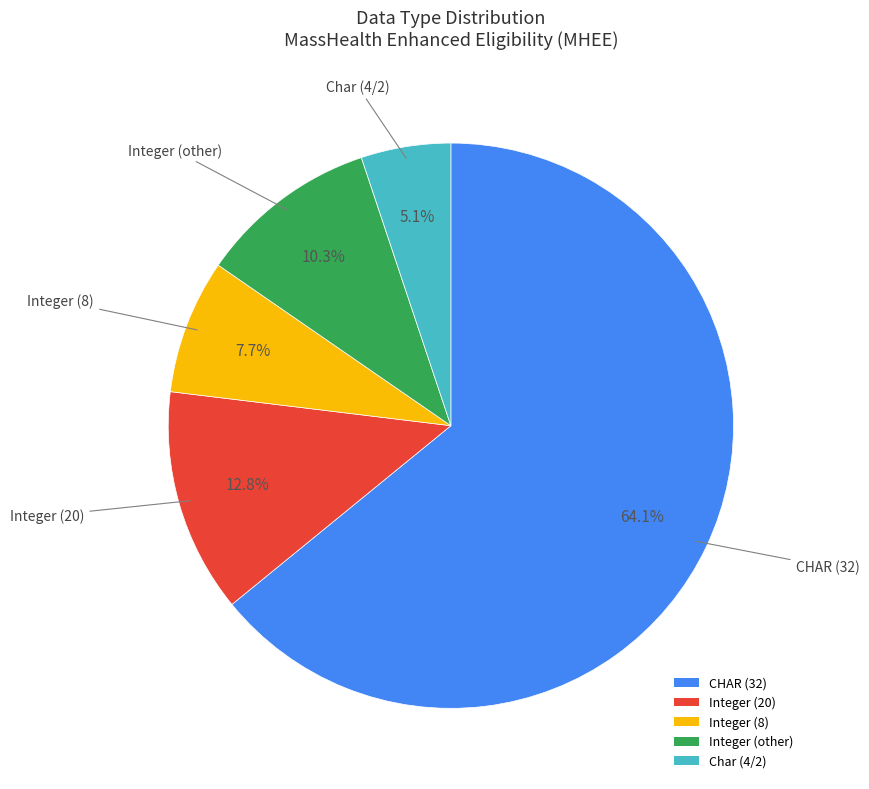

How many slices are in this pie chart?

5